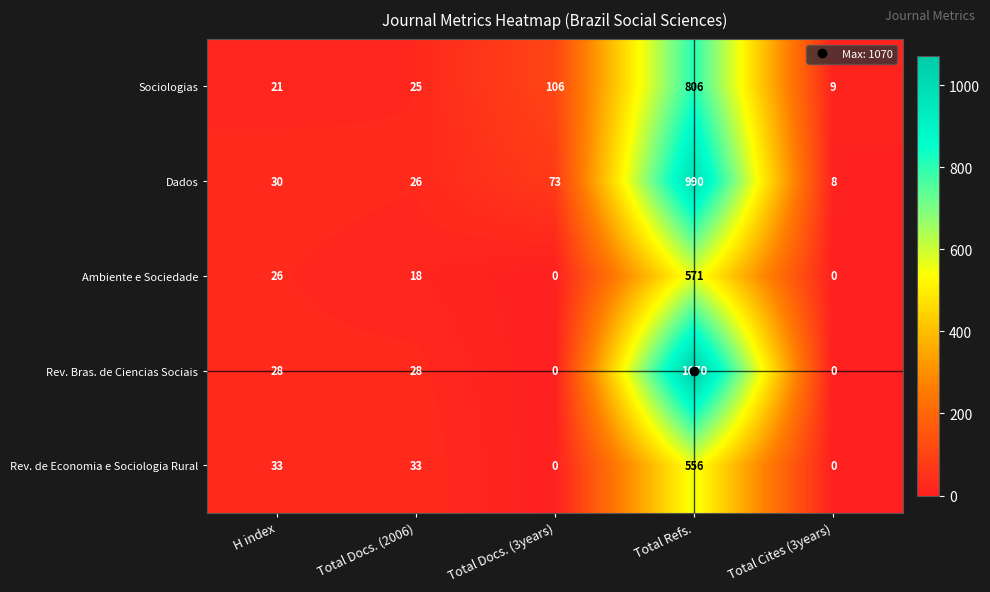

Where is Sociologias nearest to the value 407?

Total Docs. (3years)